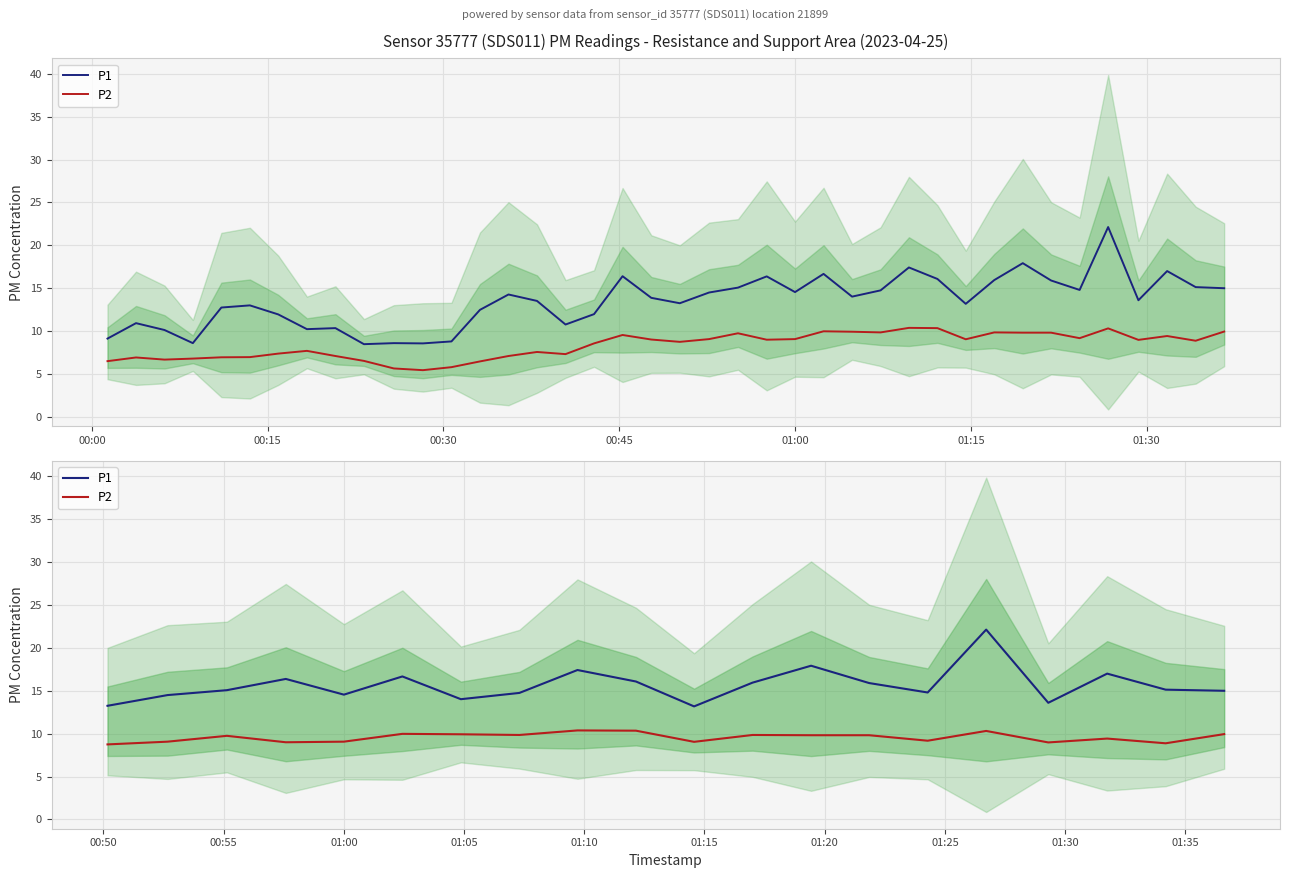

True or false: P1 and P2 cross at least once.

False